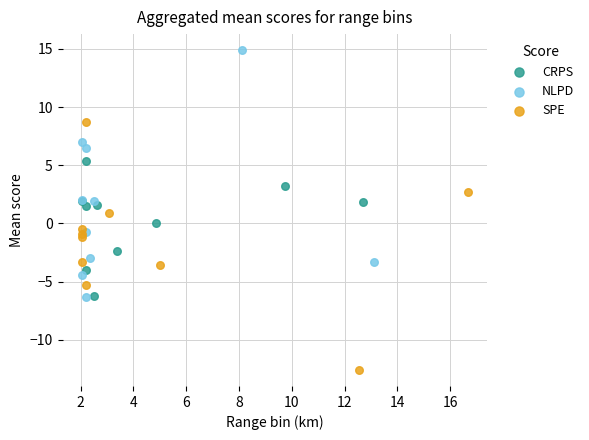

Which series contains the highest Y value?

NLPD